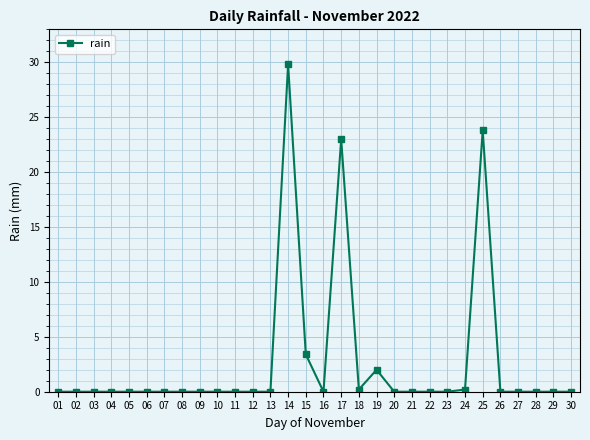

At which category does the chart reach its peak across all series?

14